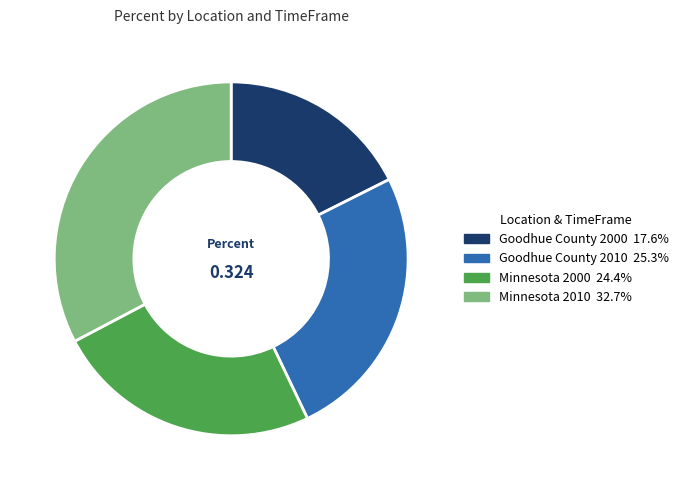

Which has a higher value, Minnesota 2010 or Goodhue County 2000?

Minnesota 2010